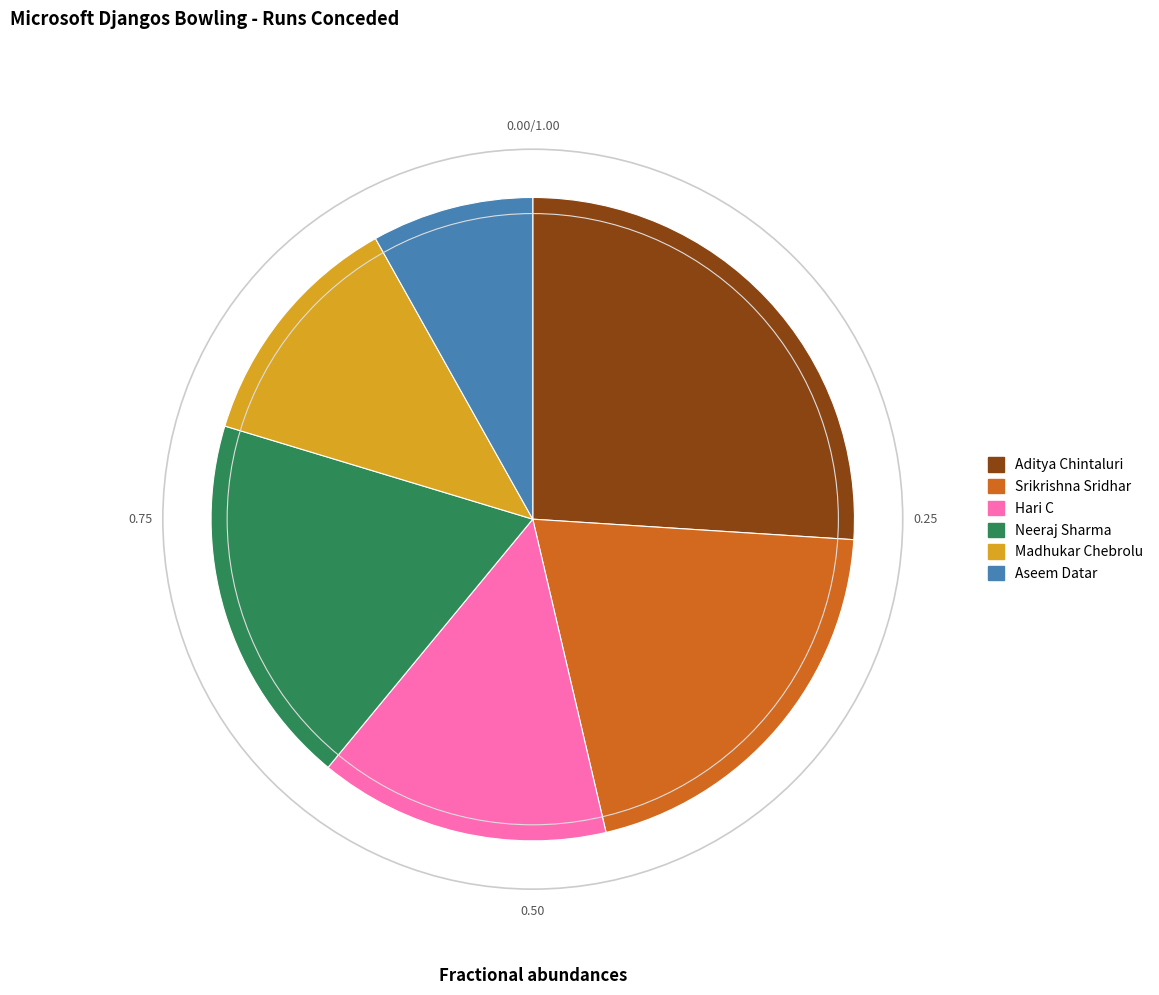

The Srikrishna Sridhar slice represents 20% of the pie. True or false?

True